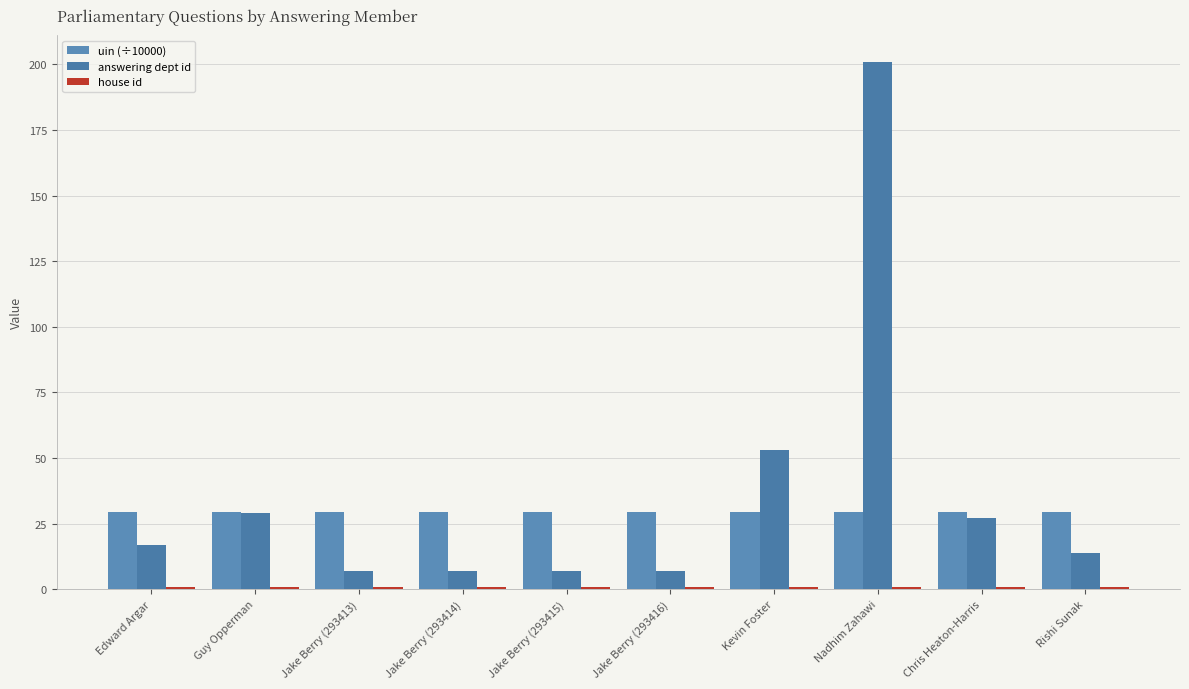

How many bars are there in each group?

3